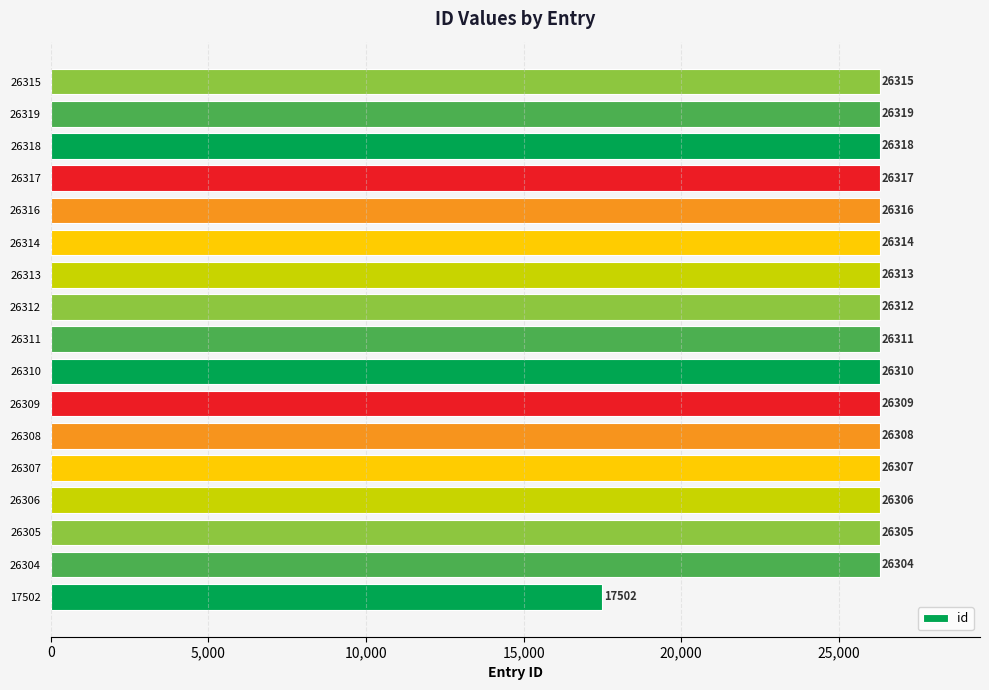

Which category has the highest value across all series?

26319